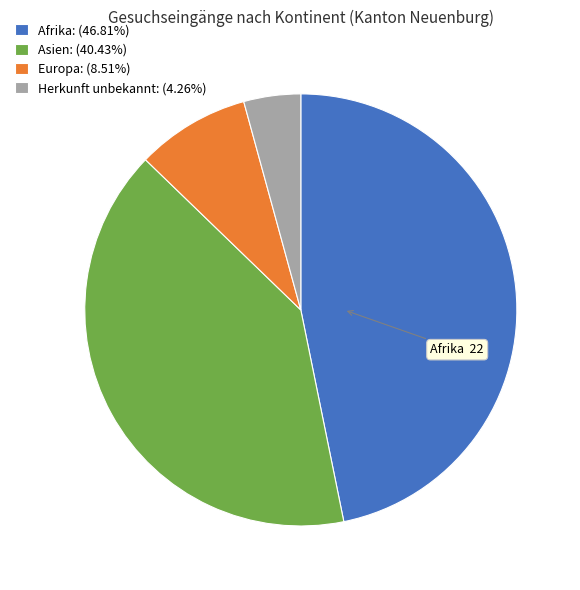

Is the sum of Afrika: (46.81%) and Herkunft unbekannt: (4.26%) greater than half?

Yes